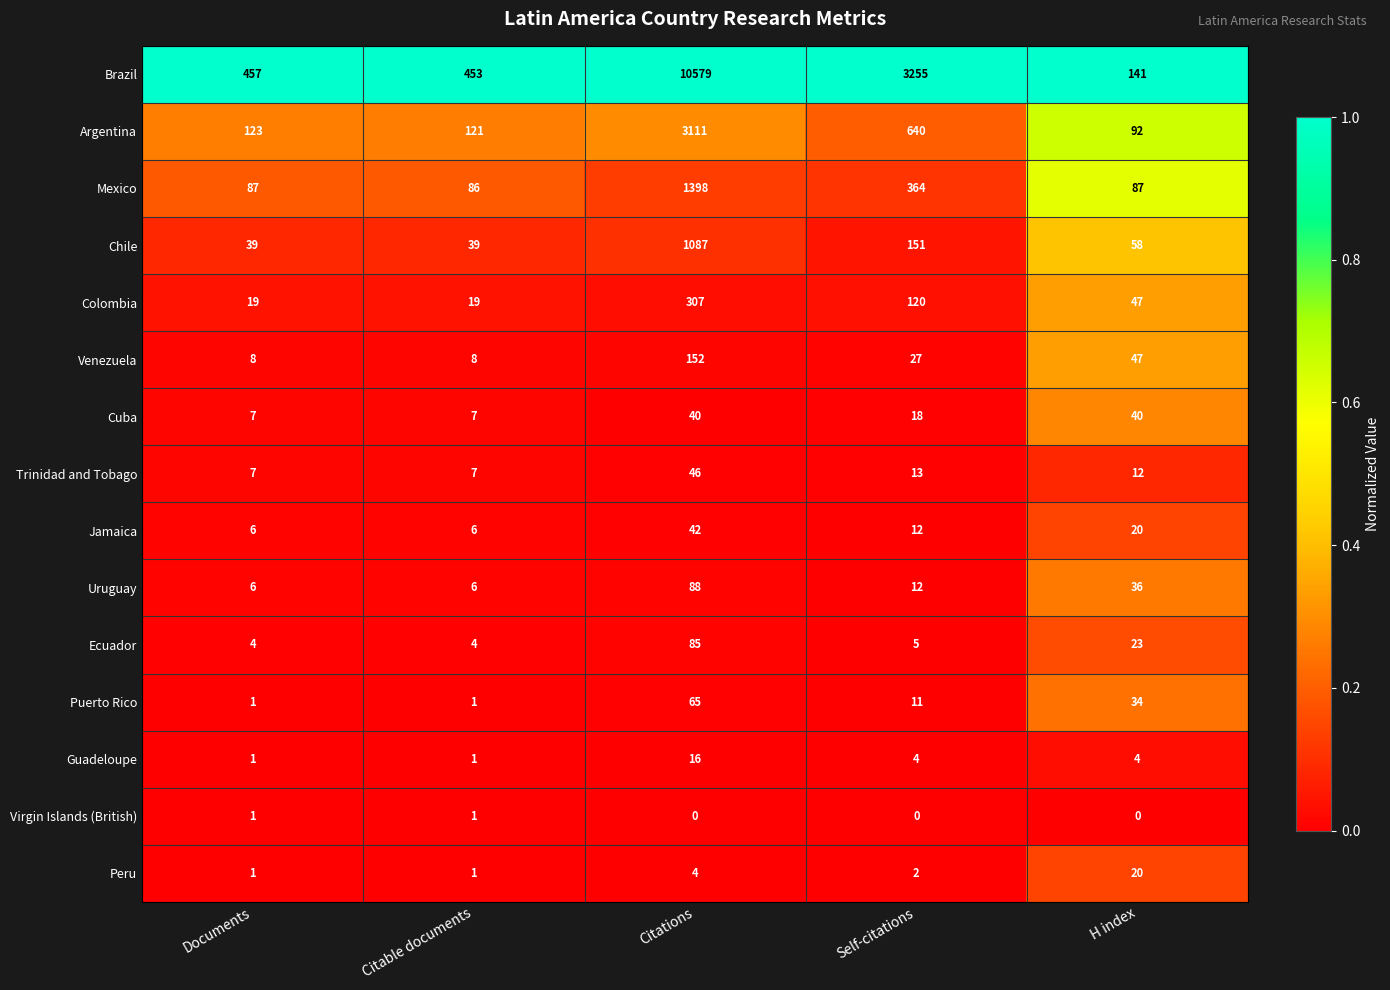

At how many categories does at least one series exceed 0?

5